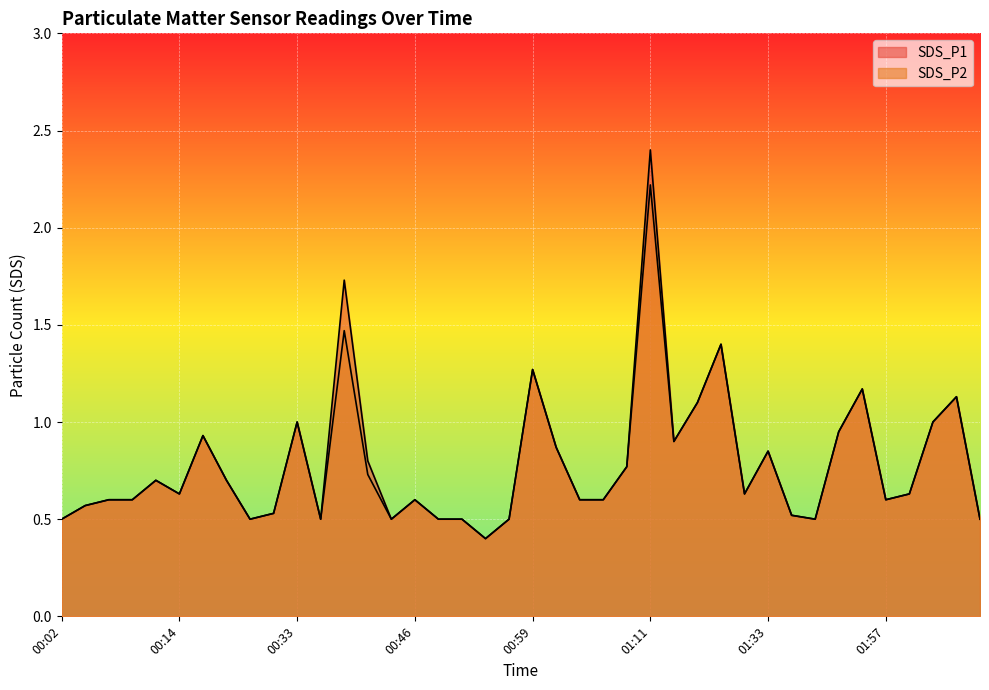

Rank the series at 01:41 from highest to lowest value.

SDS_P1, SDS_P2